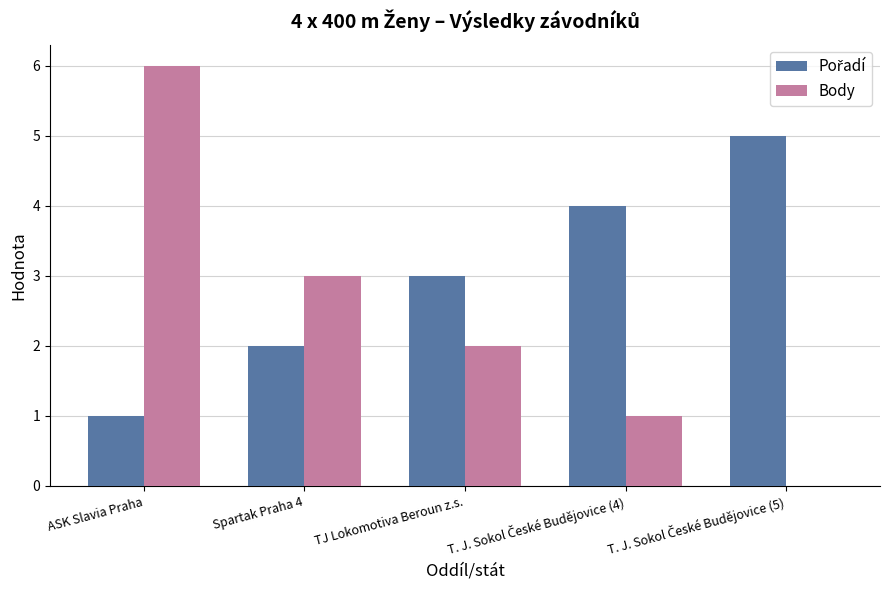

What is the sum of all Body values?

12